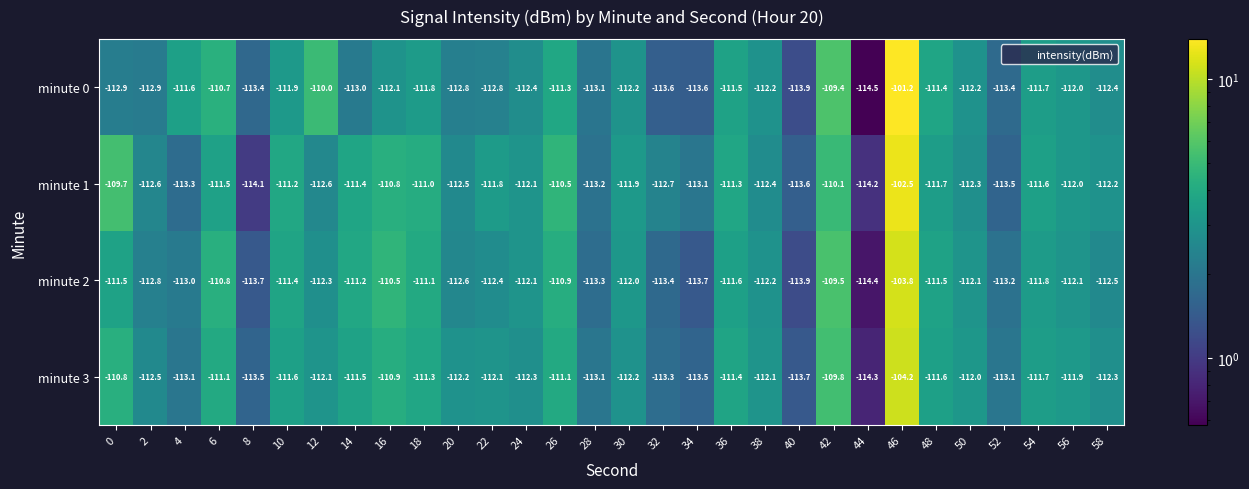

At which category does the chart reach its peak across all series?

46